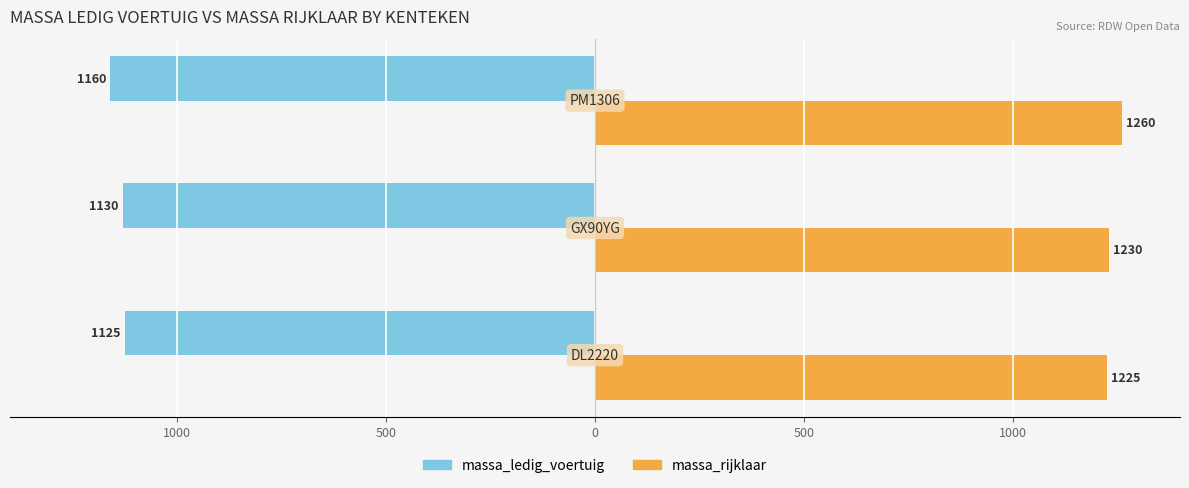

Rank the series by their average value, from lowest to highest.

massa_ledig_voertuig, massa_rijklaar